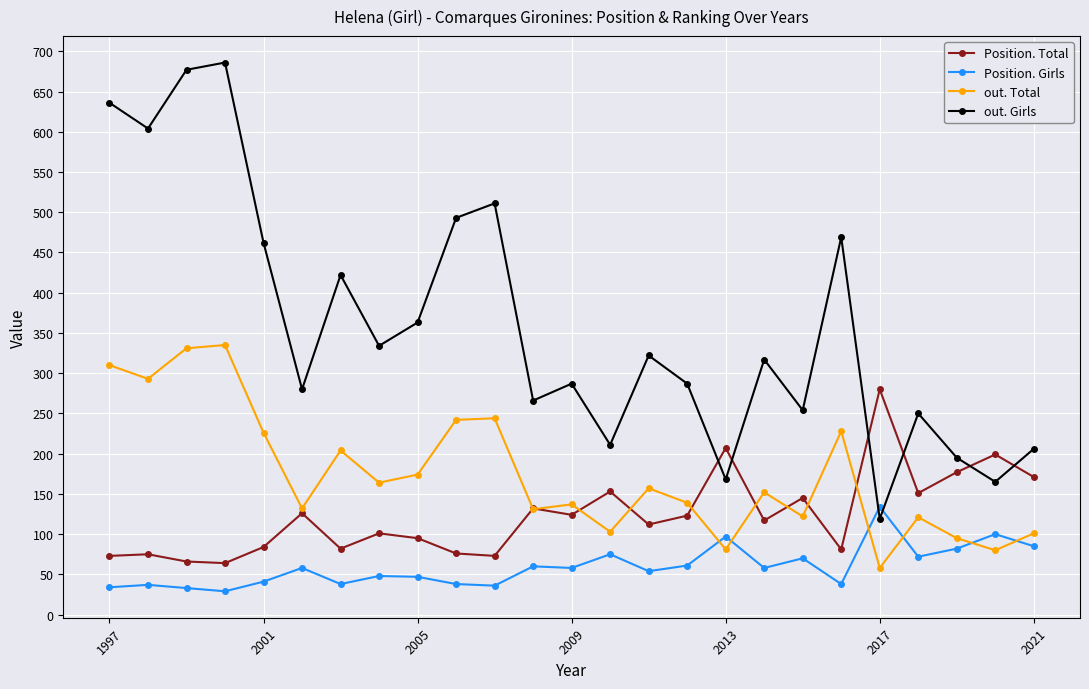

List the series in order of their peak value, highest first.

out. Girls, out. Total, Position. Total, Position. Girls